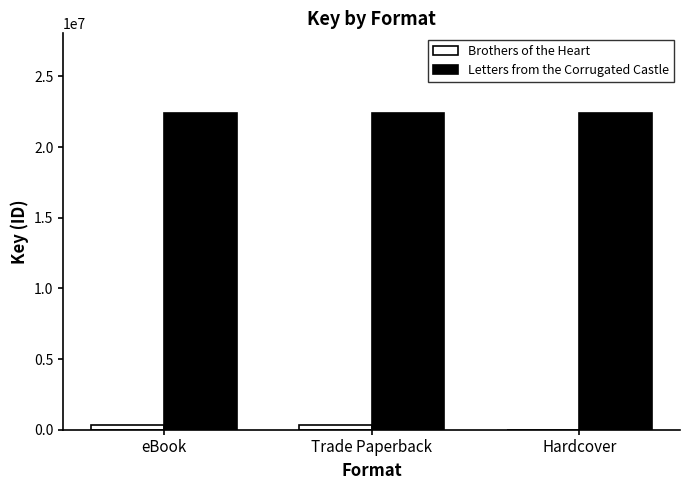

Reading left to right, transcribe all the data shown in this chart.

Brothers of the Heart: eBook=334292	Trade Paperback=334292	Hardcover=0
Letters from the Corrugated Castle: eBook=22441634	Trade Paperback=22441634	Hardcover=22441634